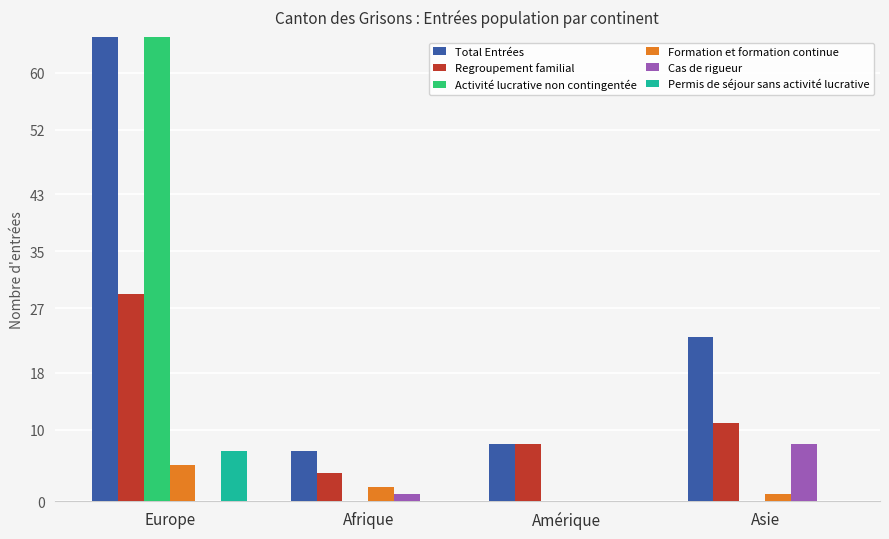

Which category has the lowest value in the Permis de séjour sans activité lucrative series?

Afrique